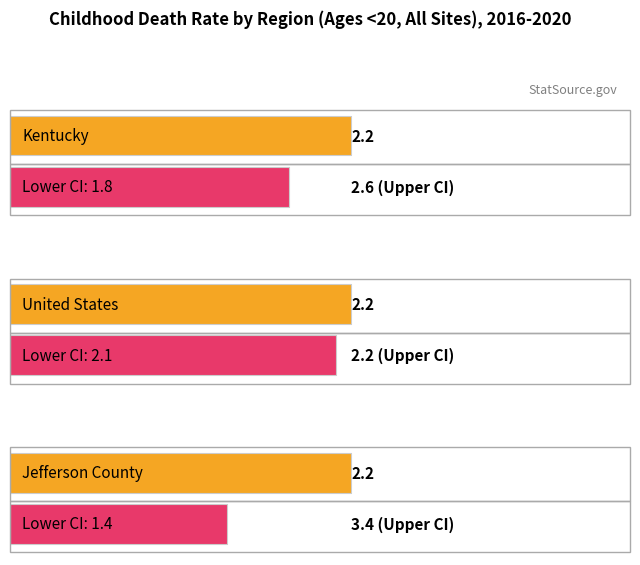

Rank the series by their maximum value, from highest to lowest.

Upper CI, Age-Adjusted Death Rate, Lower CI